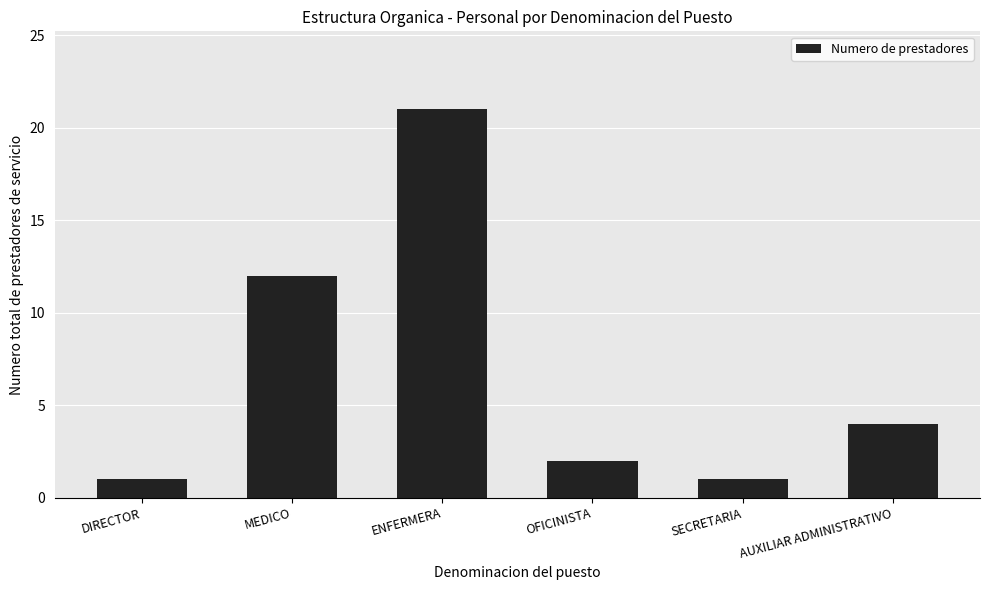

How many bars are there in total?

6